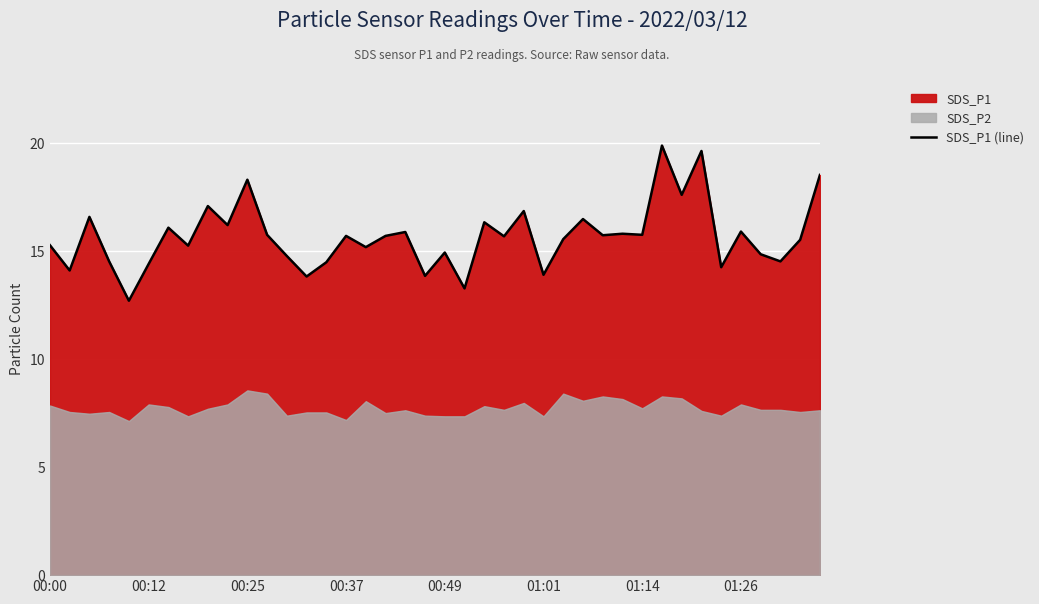

What is the highest value of the SDS_P1 (line) series?

19.9